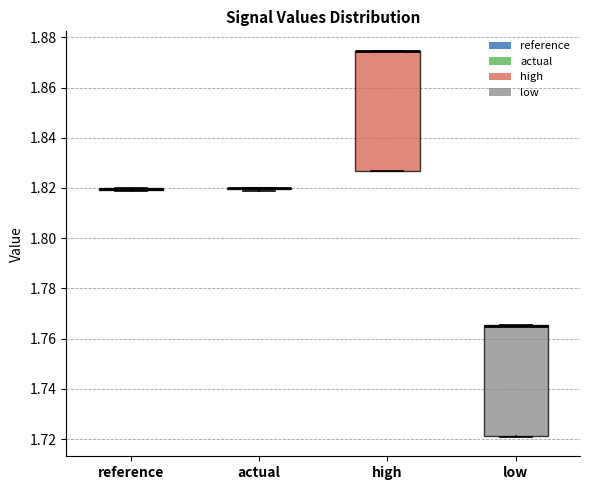

Comparing the boxes themselves (not the whiskers), which one is the tallest?

high